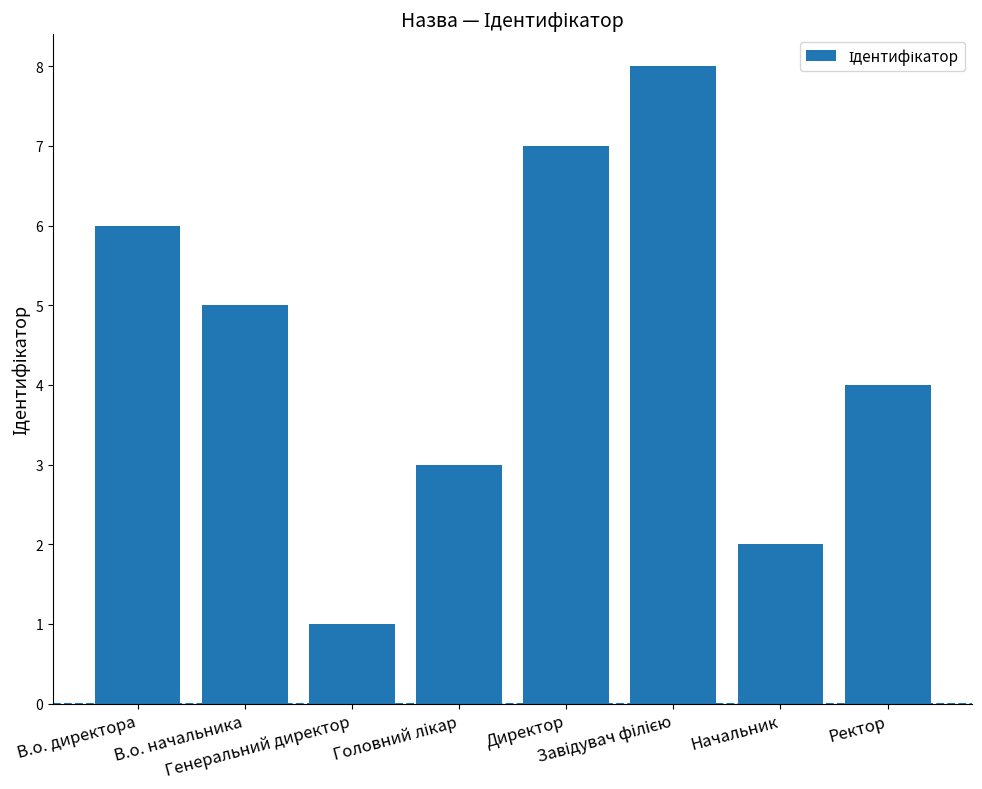

What position from the left is Директор?

5